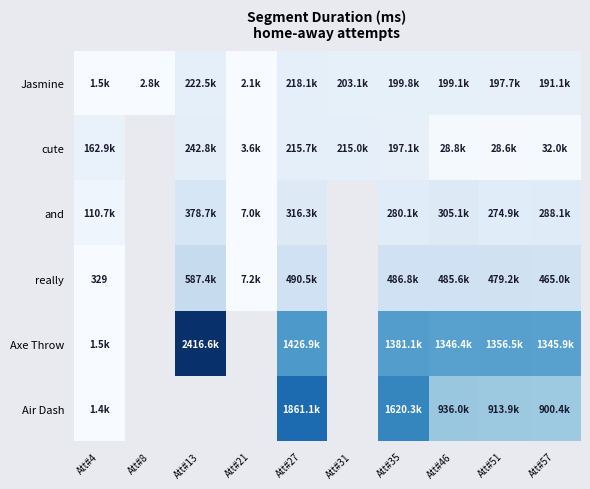

The Air Dash series shows 2196302.2 at Att#35. True or false?

False